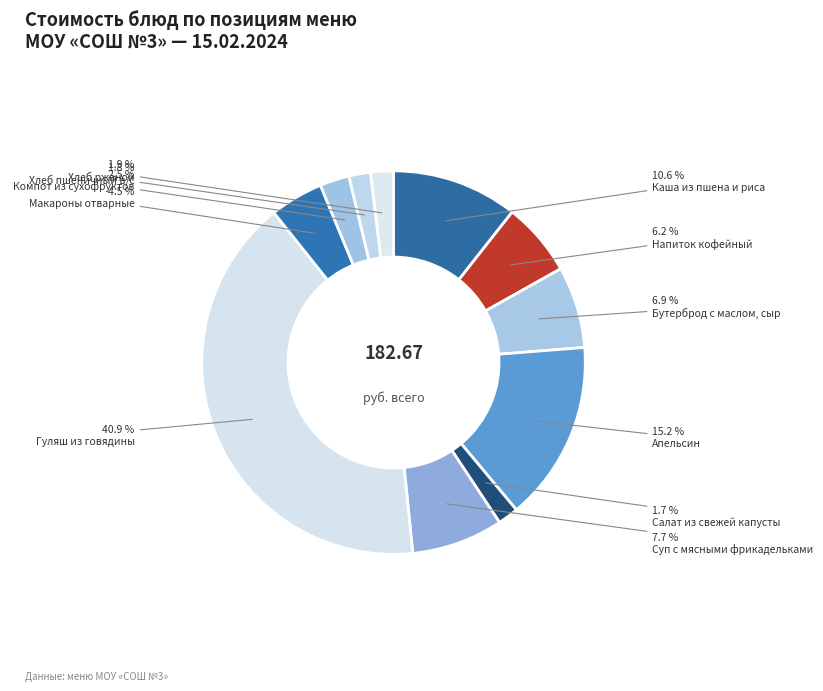

How many slices are in this pie chart?

11